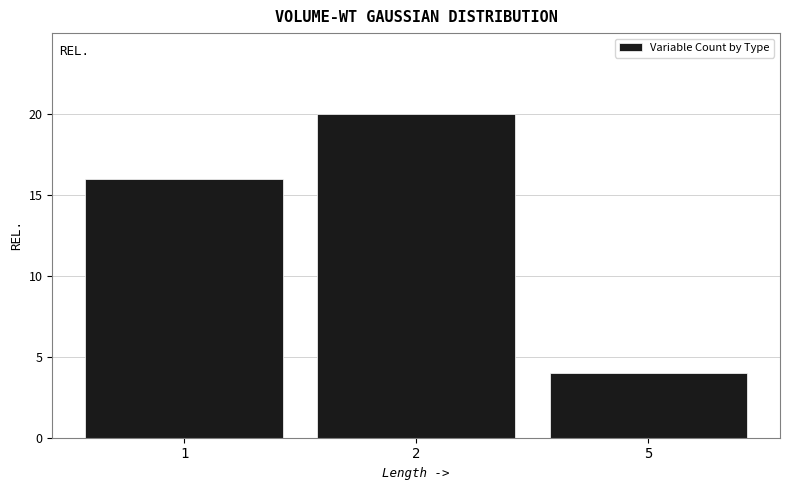

Reading left to right, list all the values displayed in this chart.

16	20	4